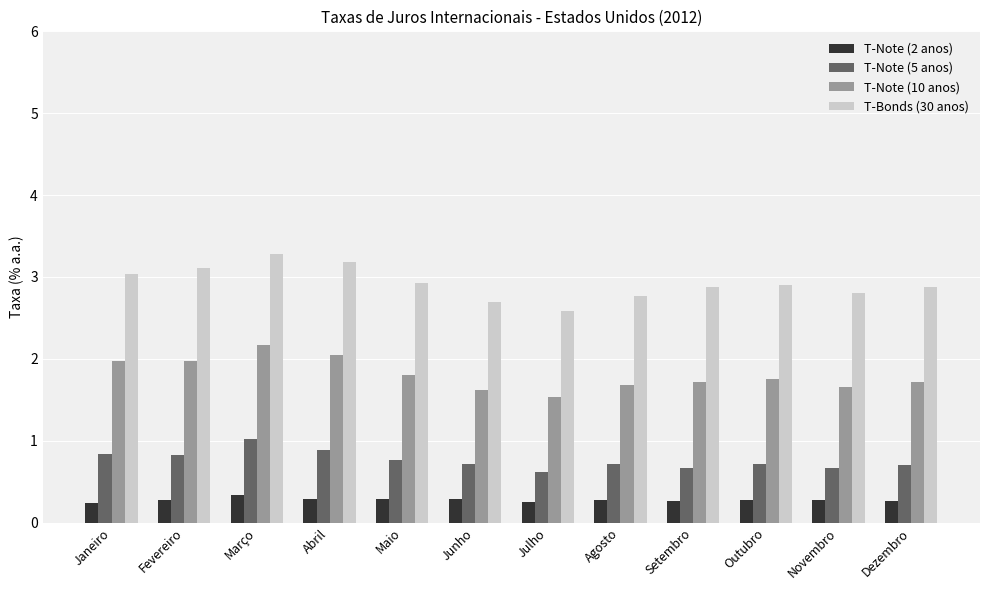

What position from the right is Outubro?

3